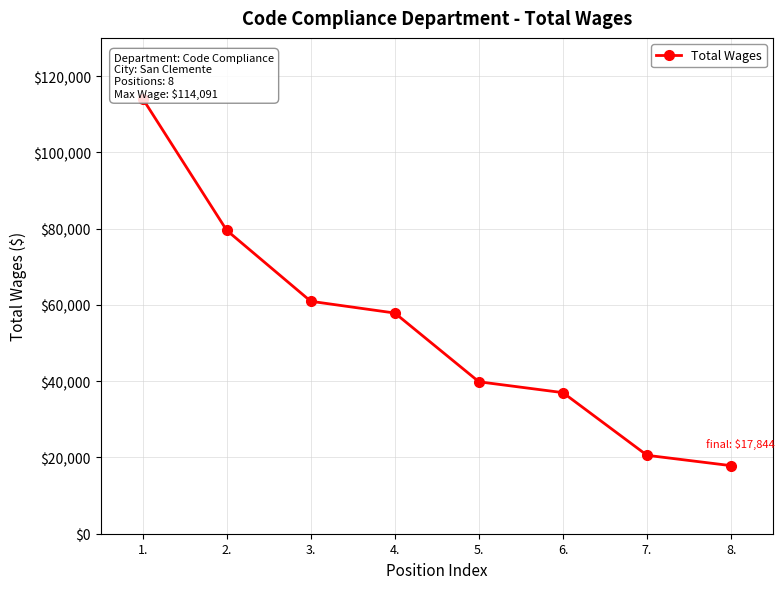

True or false: the data shows 27633 at 4..

False